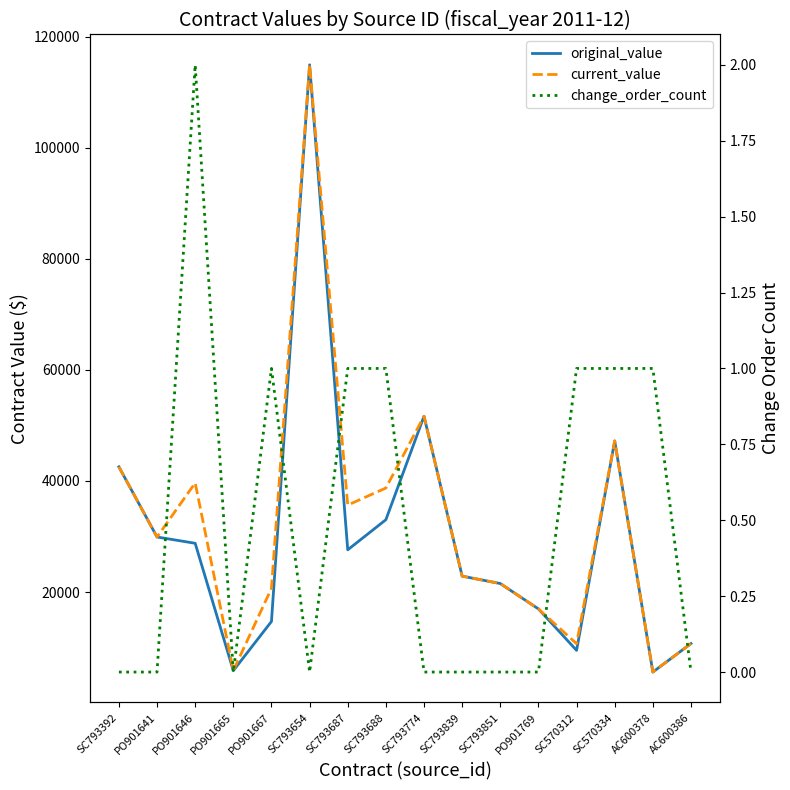

What is the difference between the current_value values at PO901665 and SC570312?

4850.0